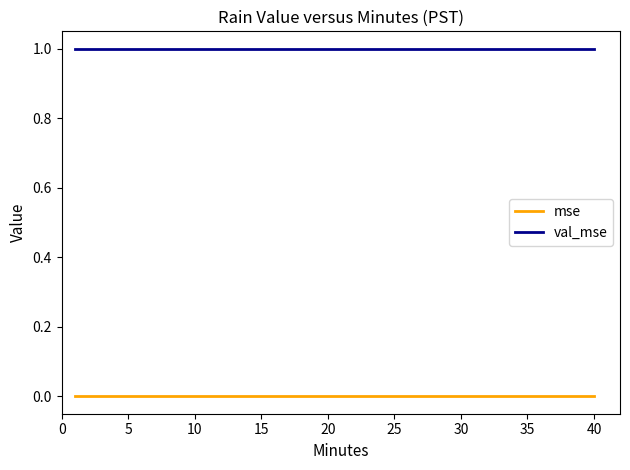

True or false: val_mse and mse intersect in this chart.

False